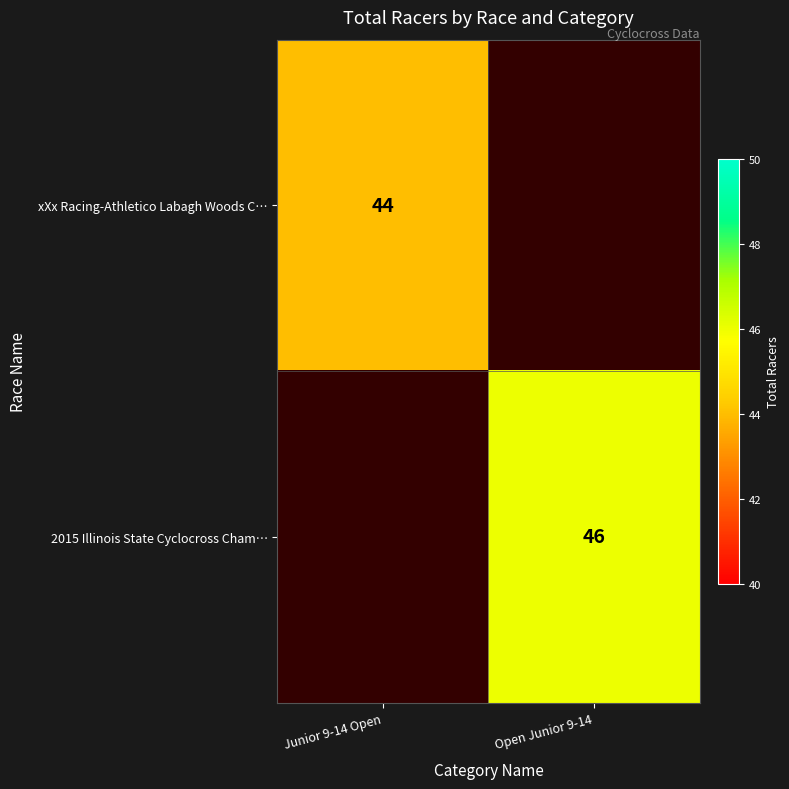

How many data points does each series have?

2